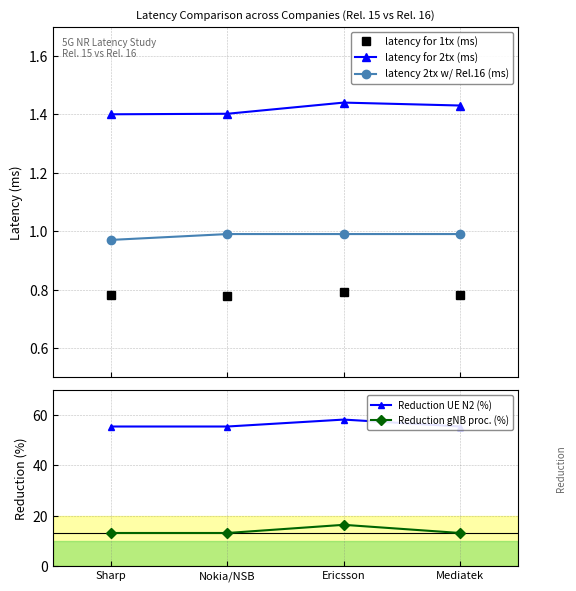

What are all the series names shown in the legend?

latency for 1tx (ms), latency for 2tx (ms), latency 2tx w/ Rel.16 (ms), Reduction UE N2 (%), Reduction gNB proc. (%)